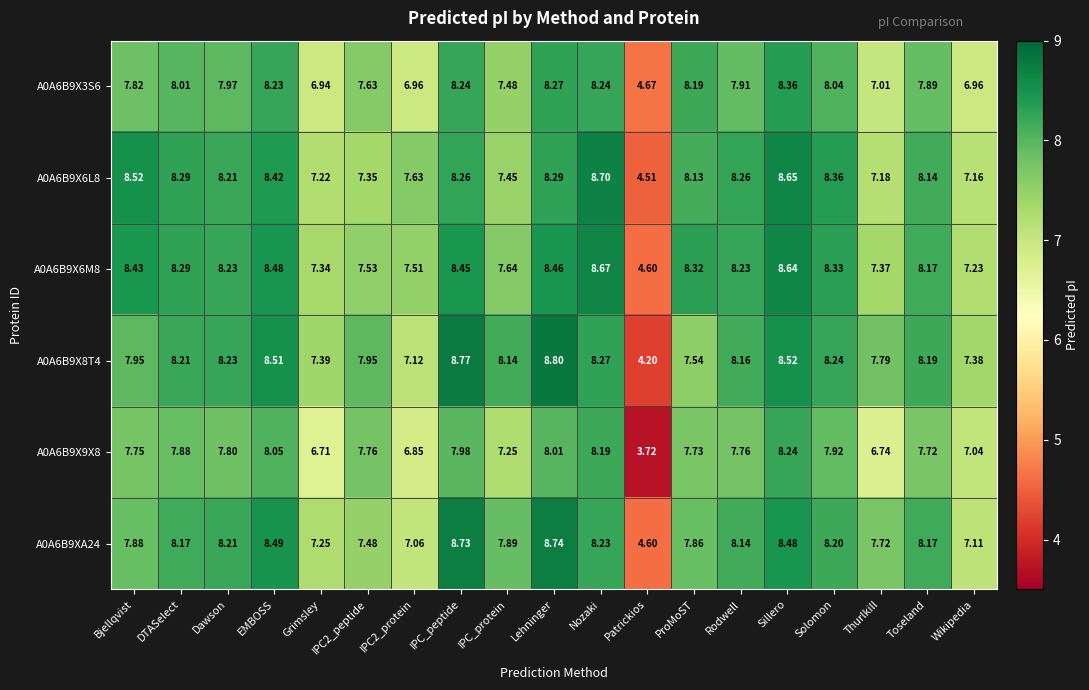

Which category has the lowest value in the A0A6B9X9X8 series?

Patrickios